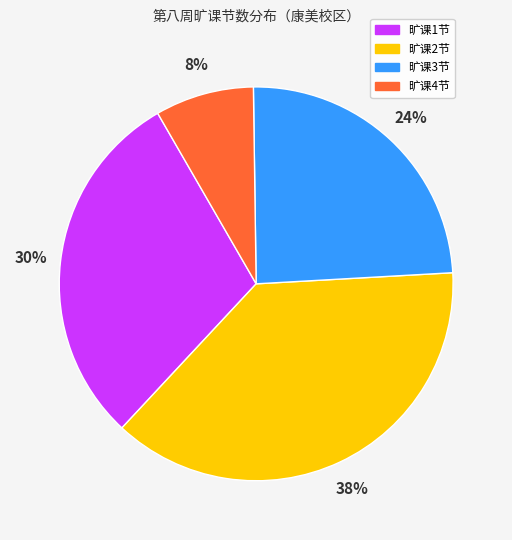

Is there any slice that represents more than half of the pie?

No